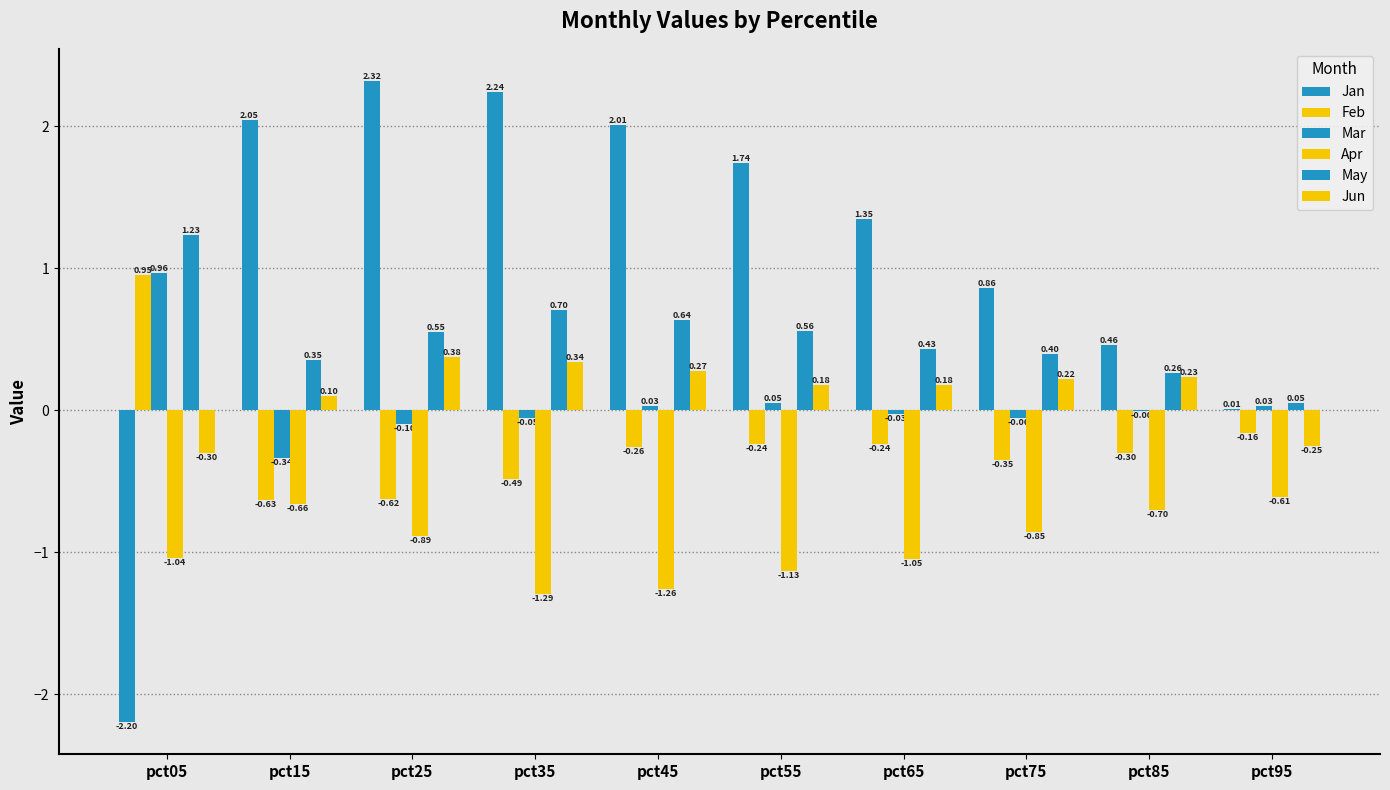

Does the chart contain stacked bars?

No